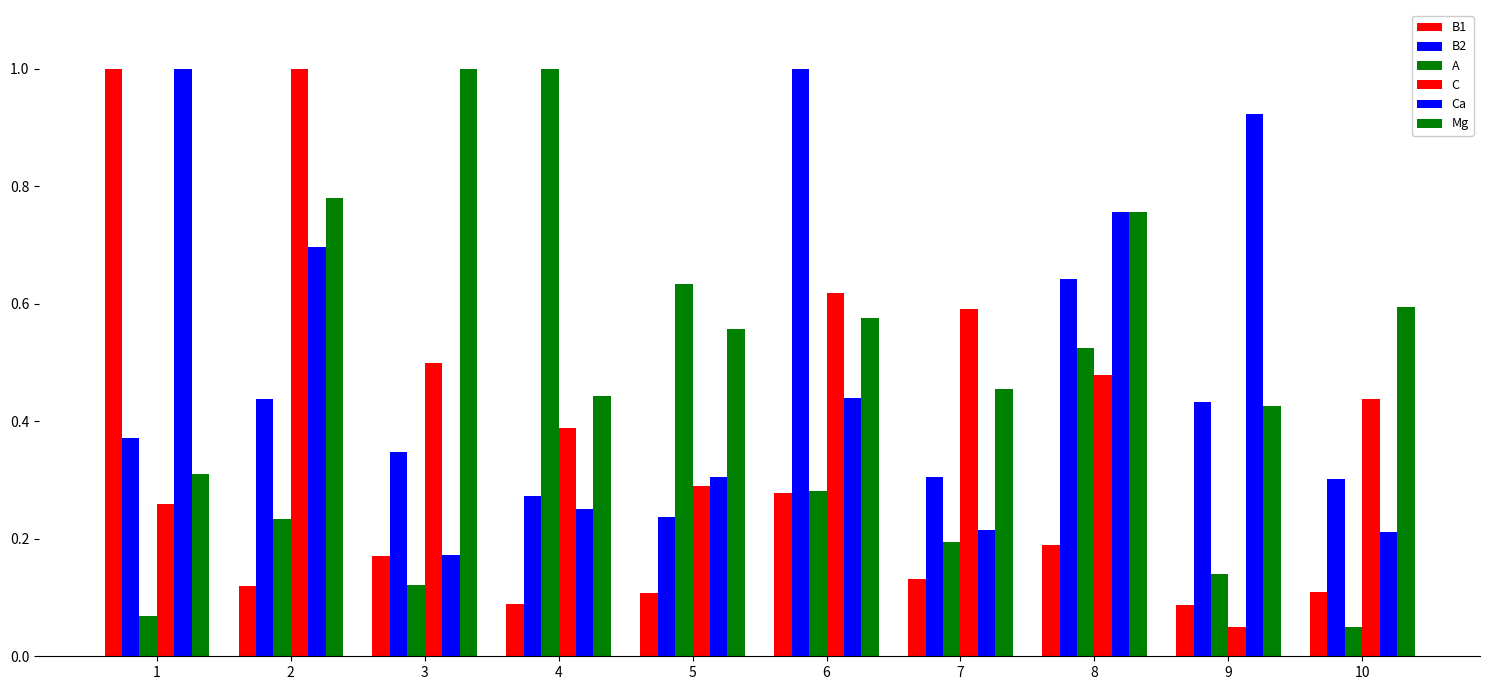

How many distinct data groups are displayed?

6